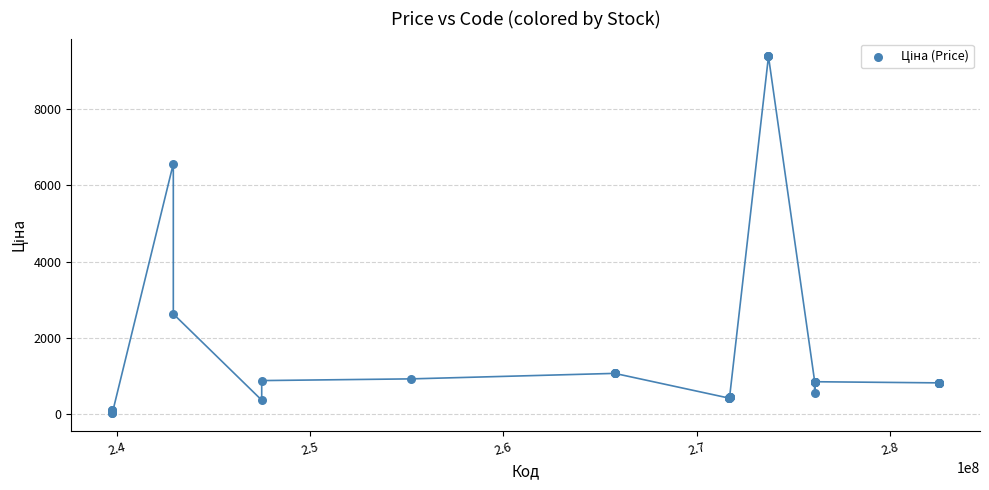

What Y value in the scatter plot is closest to 4707?

6568.8